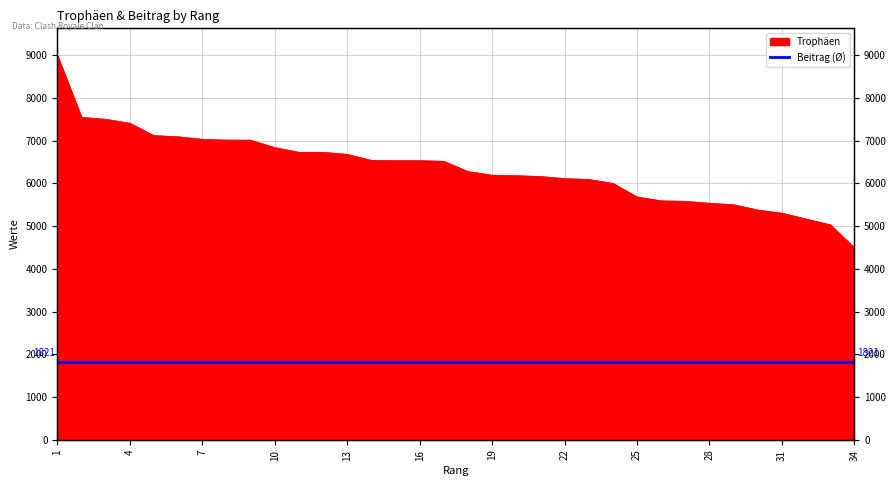

Which has a higher value, 15 or 33?

15